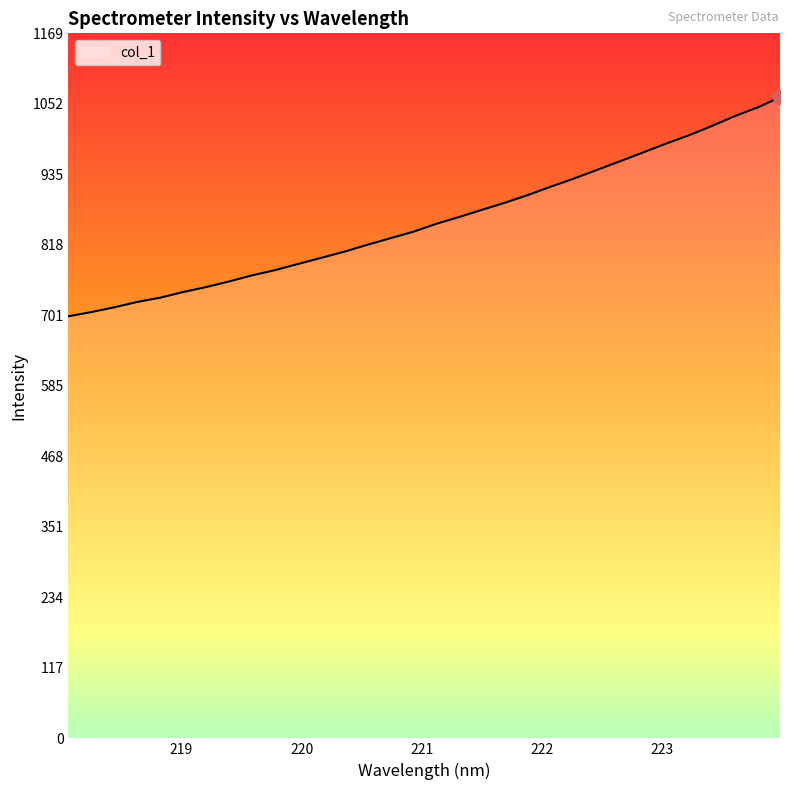

What is the greatest value displayed?

1062.8